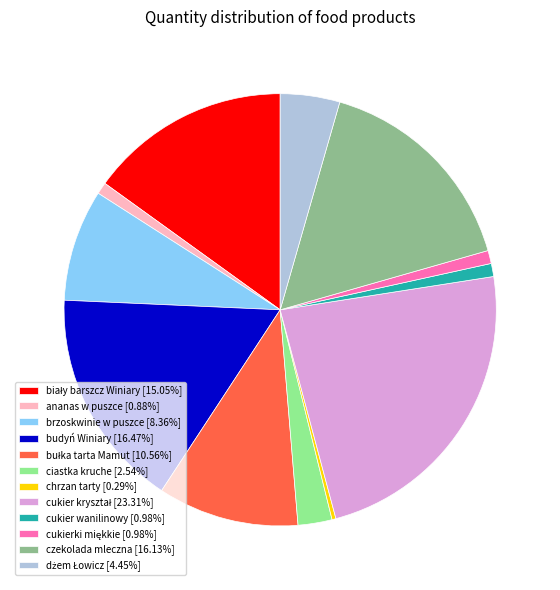

What is the ratio of the value at ciastka kruche [2.54%] to the value at chrzan tarty [0.29%]?

8.7